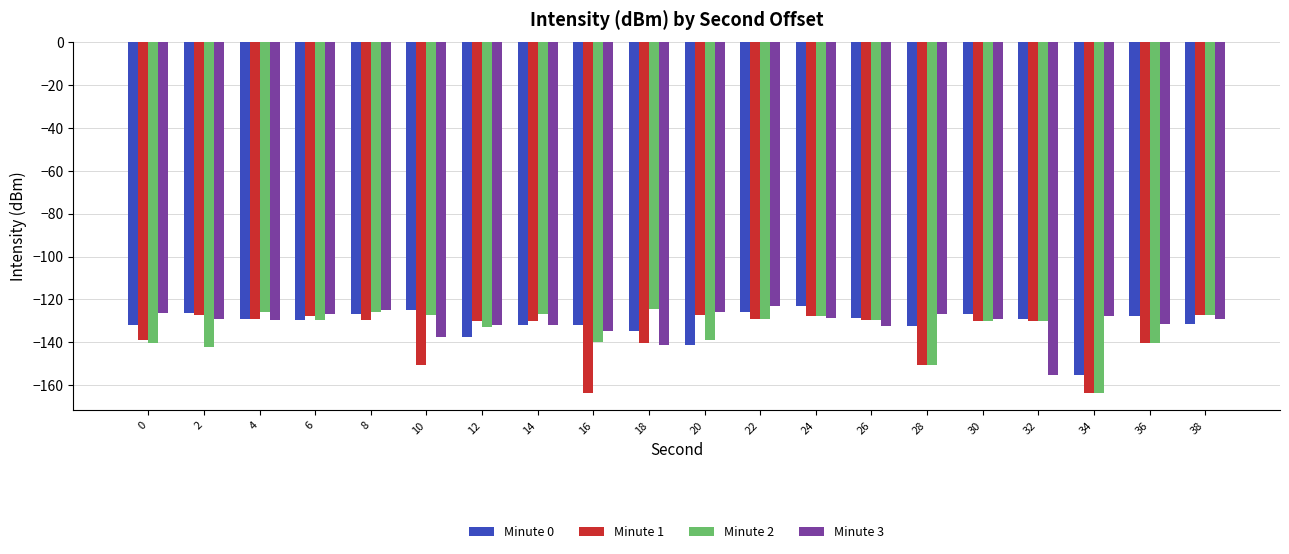

What is the spread (max minus min) of values at 32?

26.2